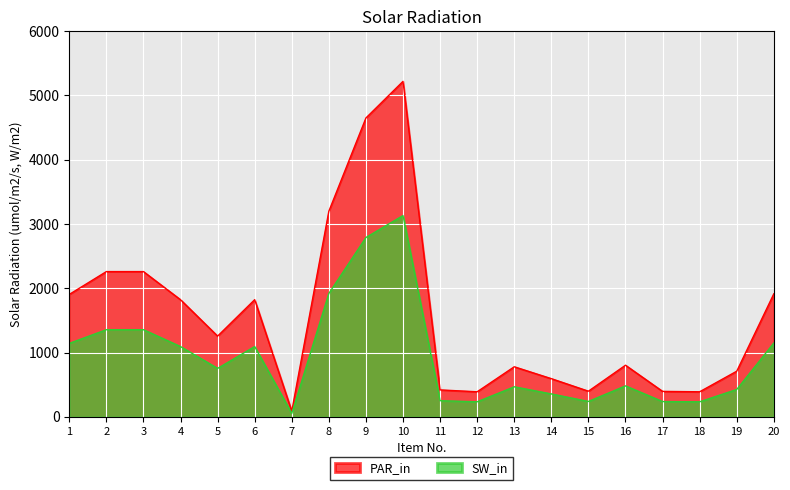

List the series in order of their peak value, lowest first.

SW_in, PAR_in